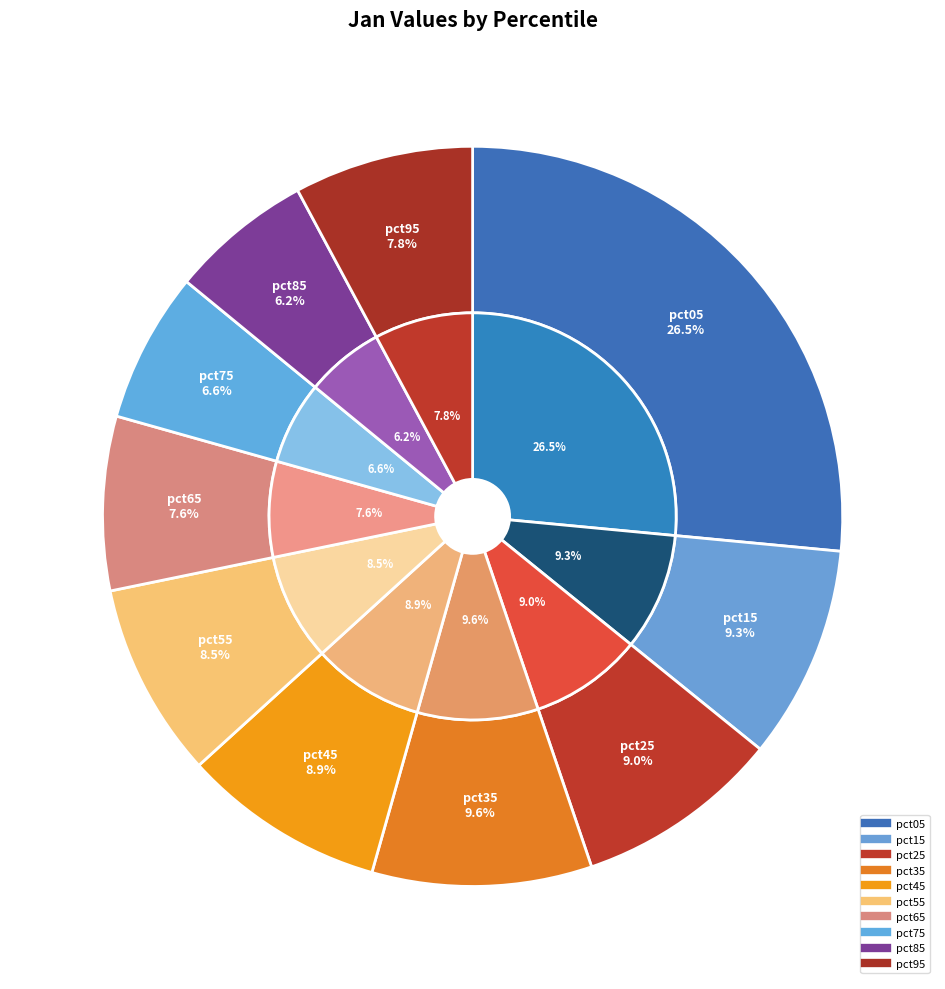

Is there any slice that represents more than half of the pie?

No